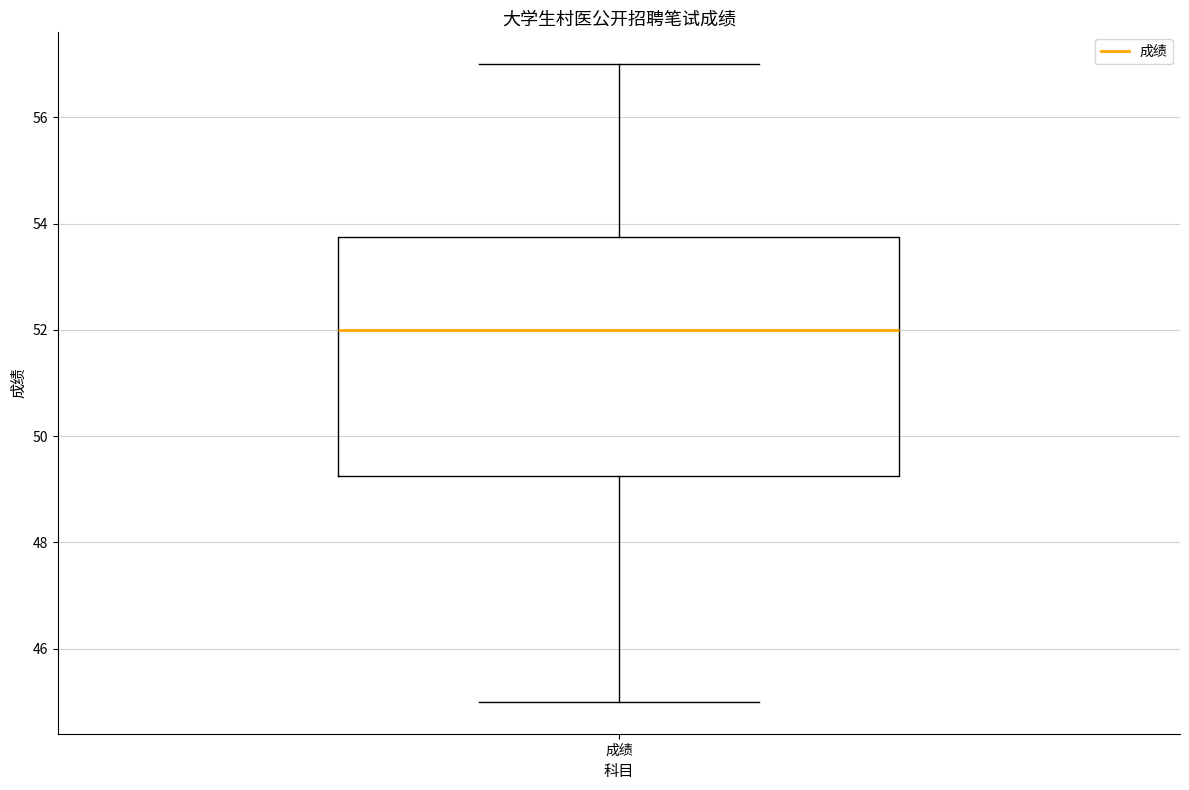

Where does the upper whisker of the box for 成绩 end on the y-axis? The values are not printed on the chart, so give them approximately, as read against the axis.

57.0